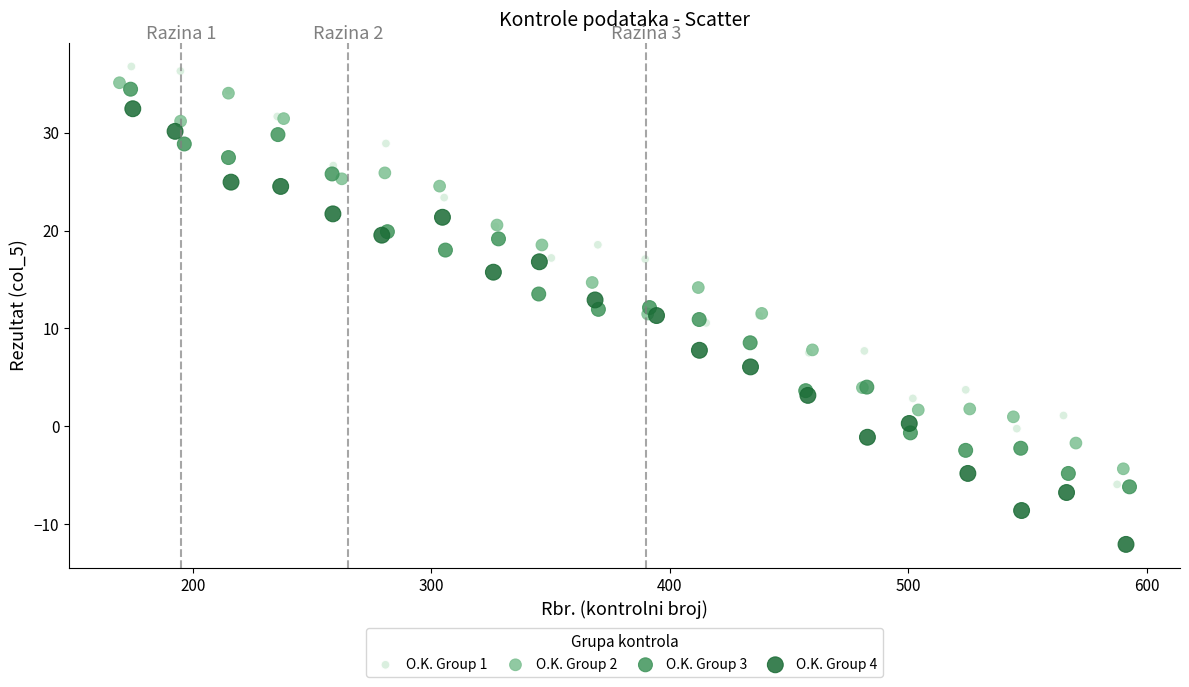

Which series reaches the minimum Y coordinate?

O.K. Group 4